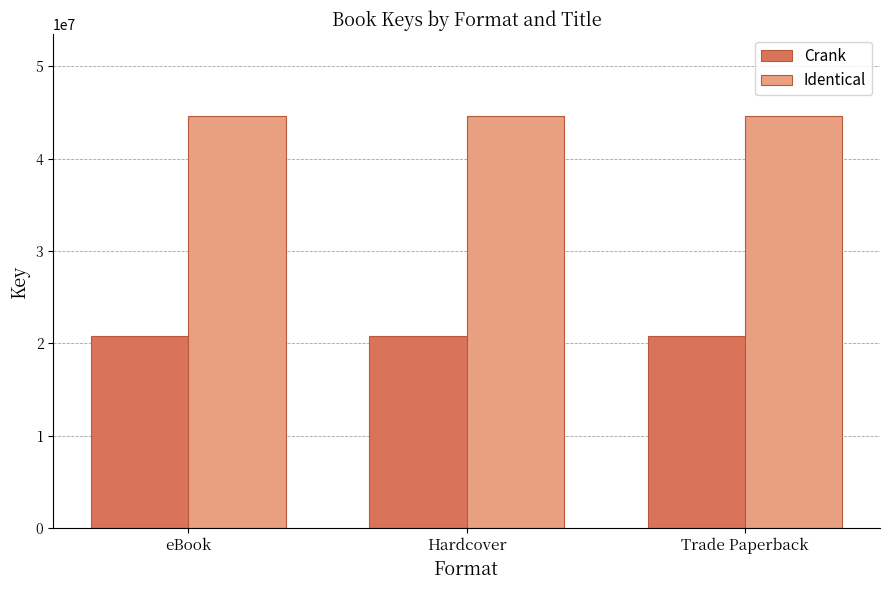

What is the spread (max minus min) of values at eBook?

23777560